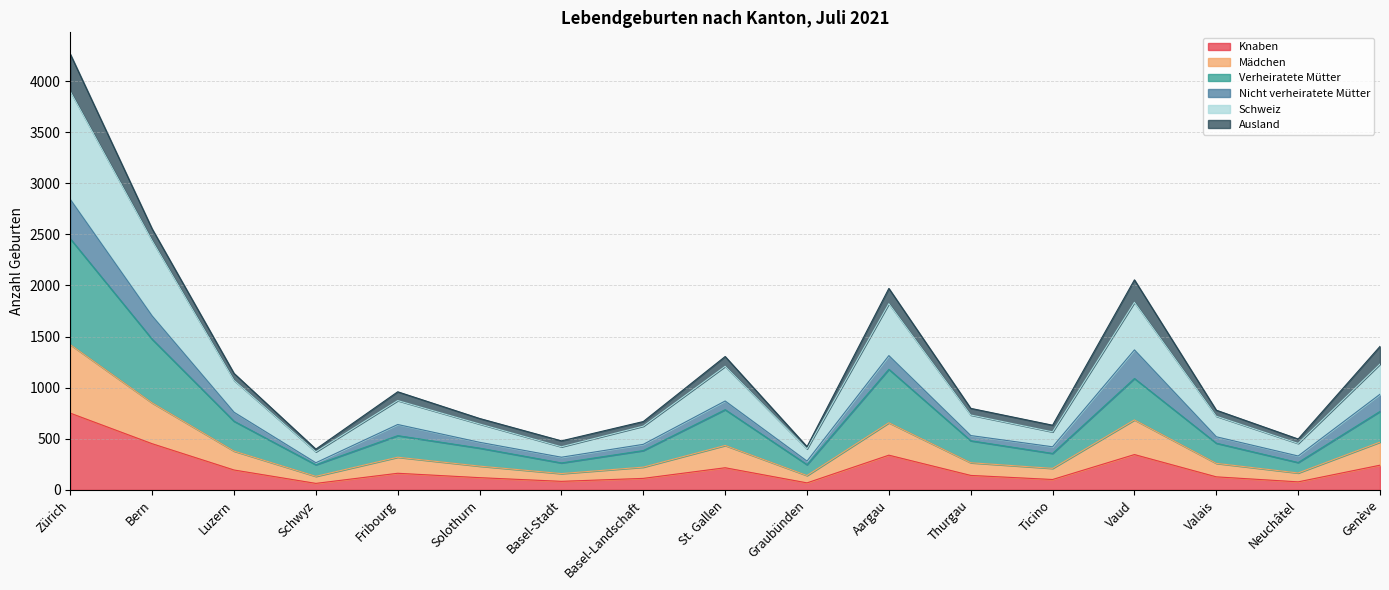

Where is Verheiratete Mütter nearest to the value 1351?

Bern